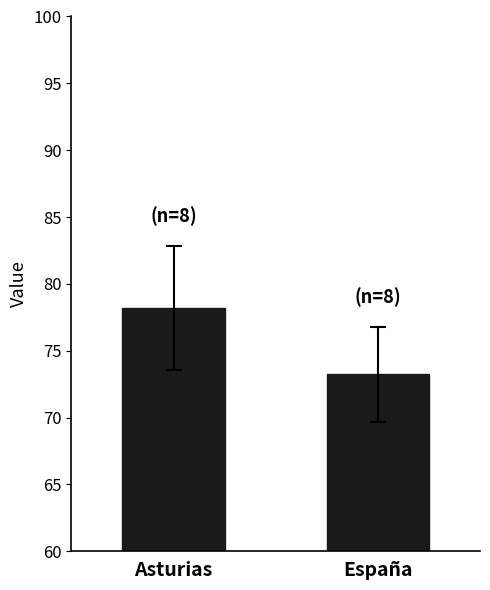

Reading left to right, what are all the values shown in this chart?

78.2	73.2